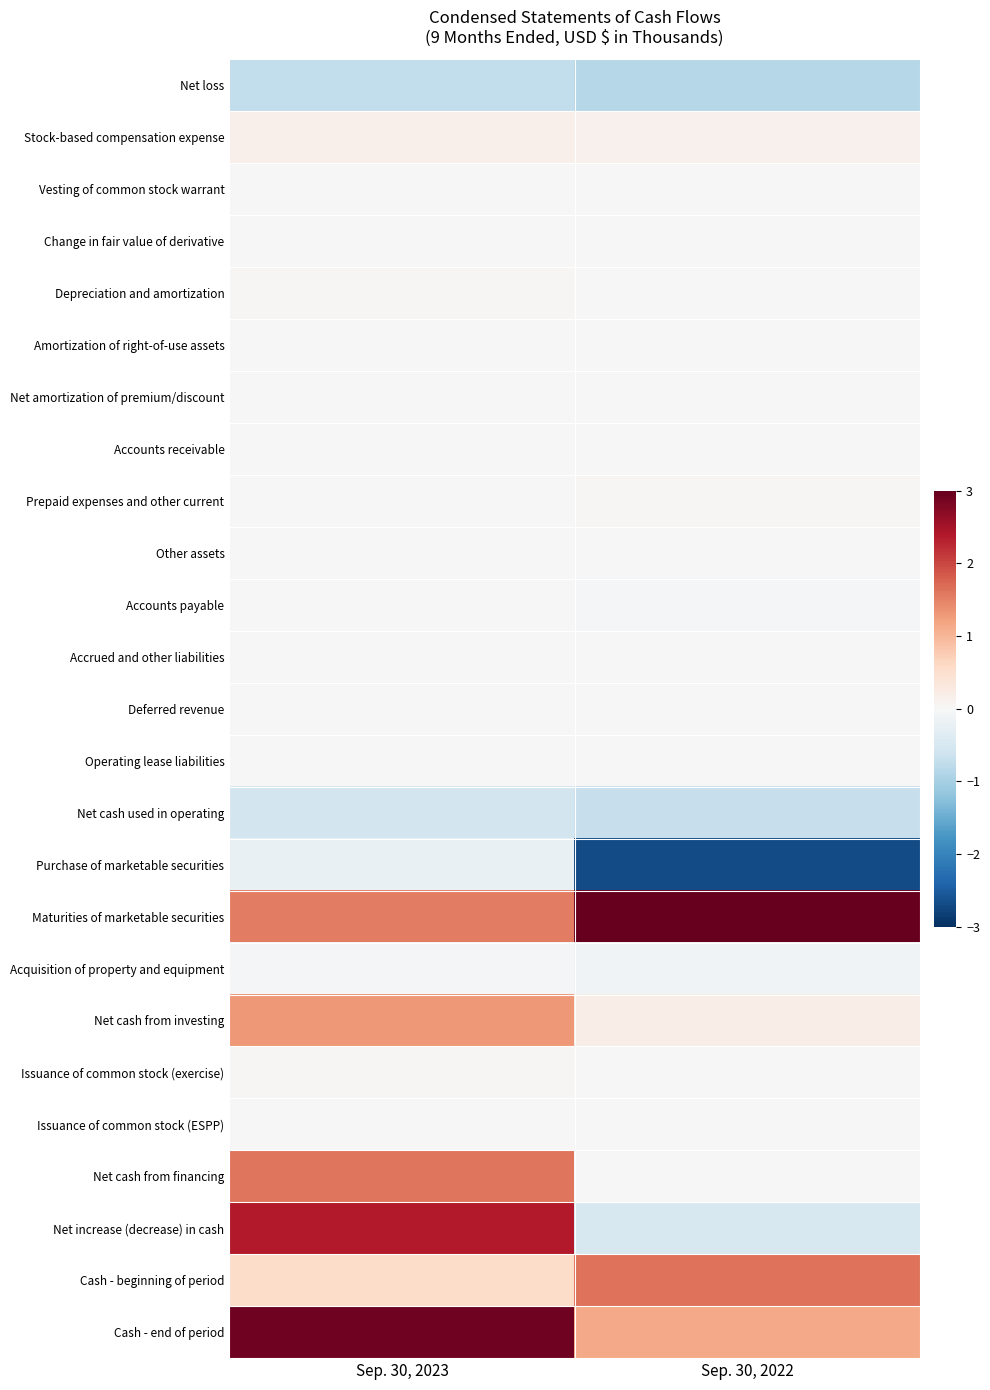

Which has a higher value, Sep. 30, 2022 or Sep. 30, 2023?

Sep. 30, 2023